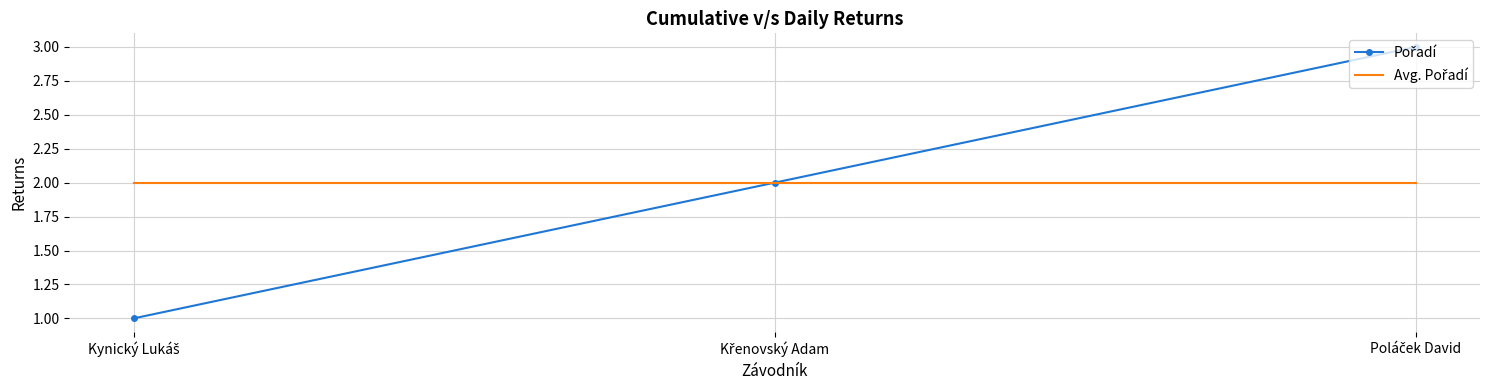

What is the greatest value displayed?

3